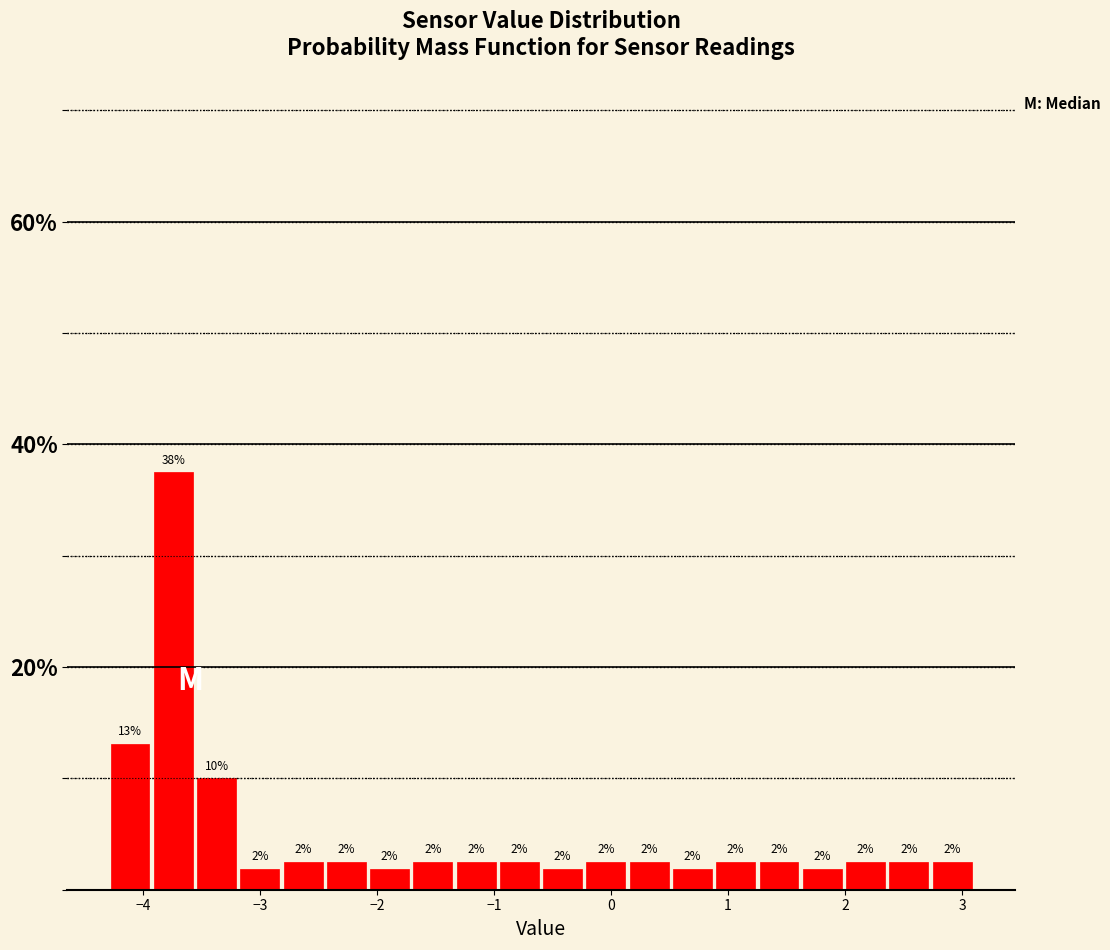

Around what value on the x-axis is the tallest bar? Give the approximate position of its centre, as read against the axis.

-3.7